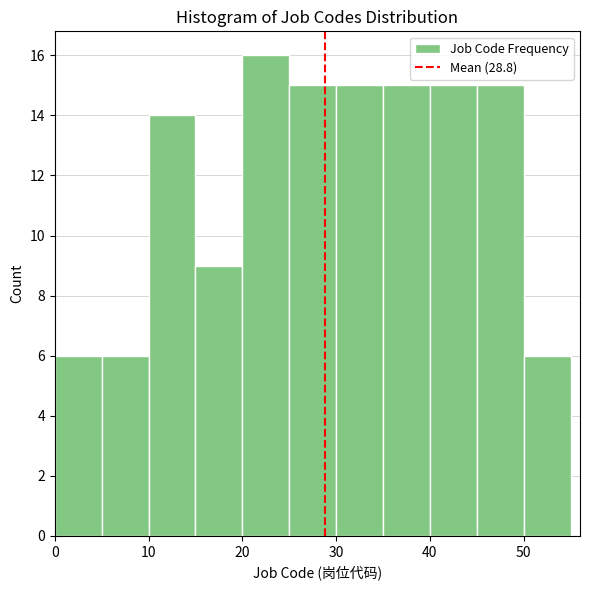

Reading left to right, list every bar in this chart as the range it spans on the x-axis followed by its height. The values are not printed on the chart, so give them approximately, as read against the axis.

0 to 5: 6
5 to 10: 6
10 to 15: 14
15 to 20: 9
20 to 25: 16
25 to 30: 15
30 to 35: 15
35 to 40: 15
40 to 45: 15
45 to 50: 15
50 to 55: 6